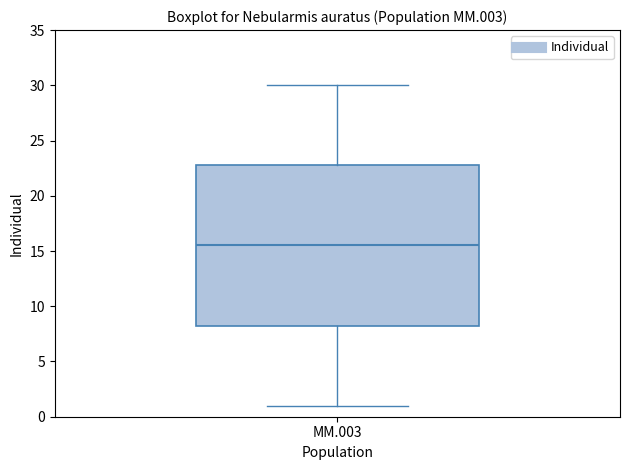

Transcribe this box plot: give where the median line is, the range the box spans, and where the two whiskers end, as read against the y-axis. The values are not printed on the chart, so give them approximately, as read against the axis.

median 15.5, box 8.5 to 23.0, whiskers 1.0 to 30.0